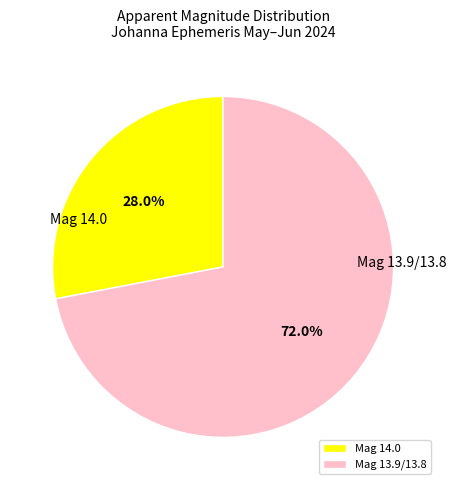

What is the ratio of the value at Mag 13.9/13.8 to the value at Mag 14.0?

2.6